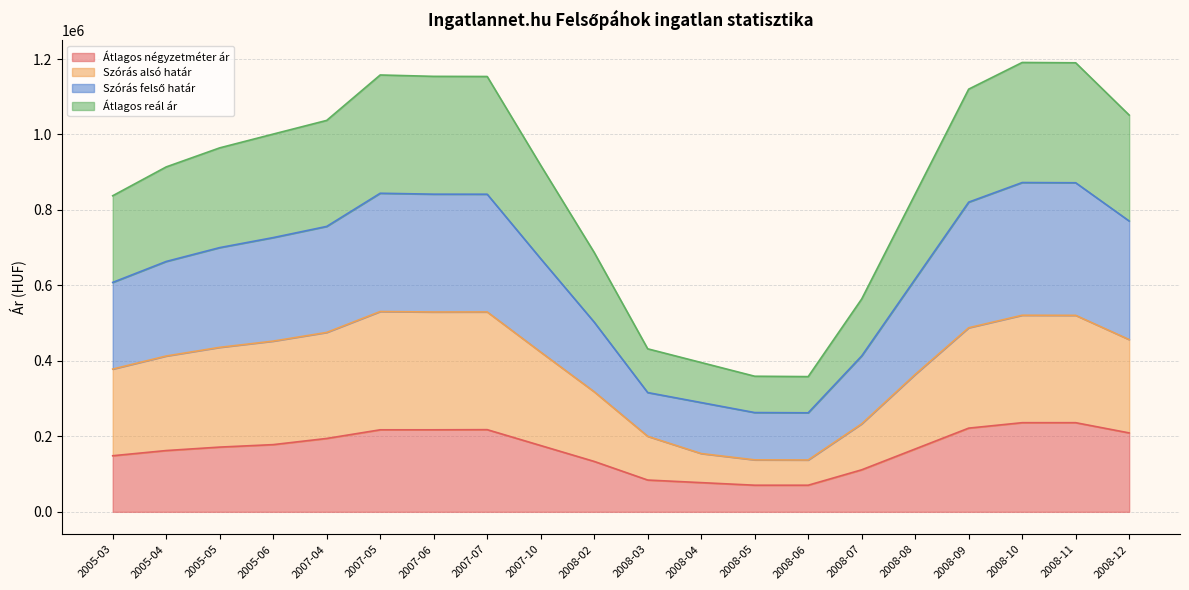

What is the label of the 13th point from the right?

2007-07